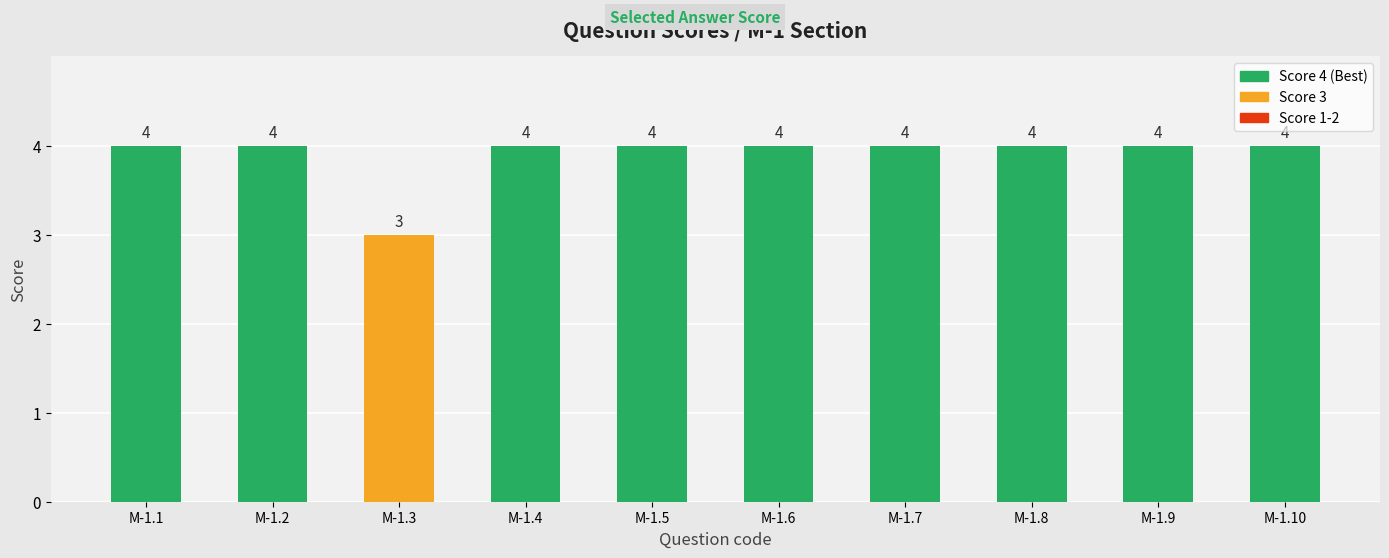

Are the bars horizontal?

No